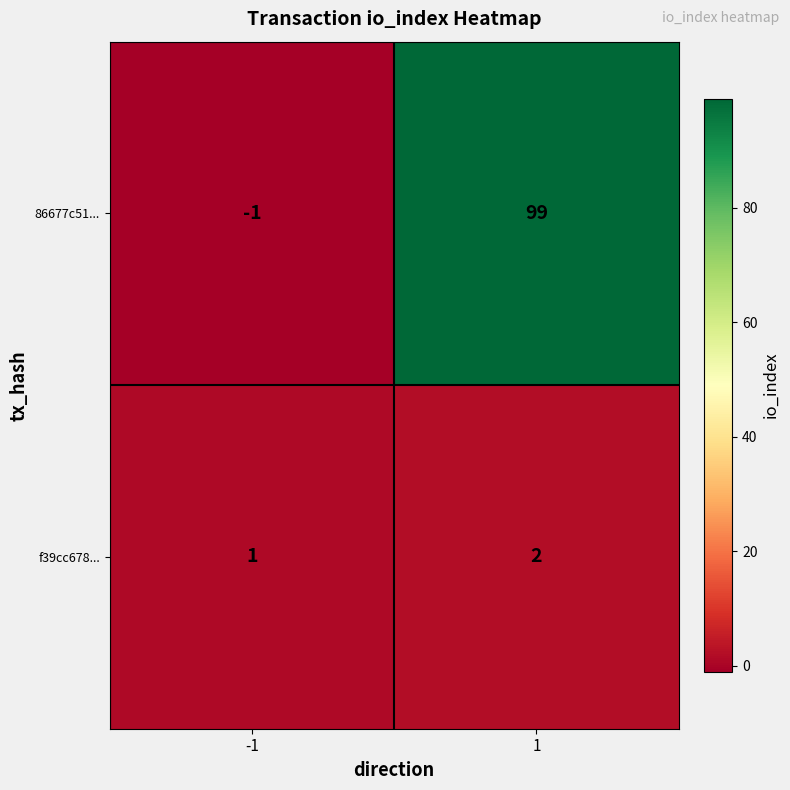

What is the spread (max minus min) of values at -1?

2